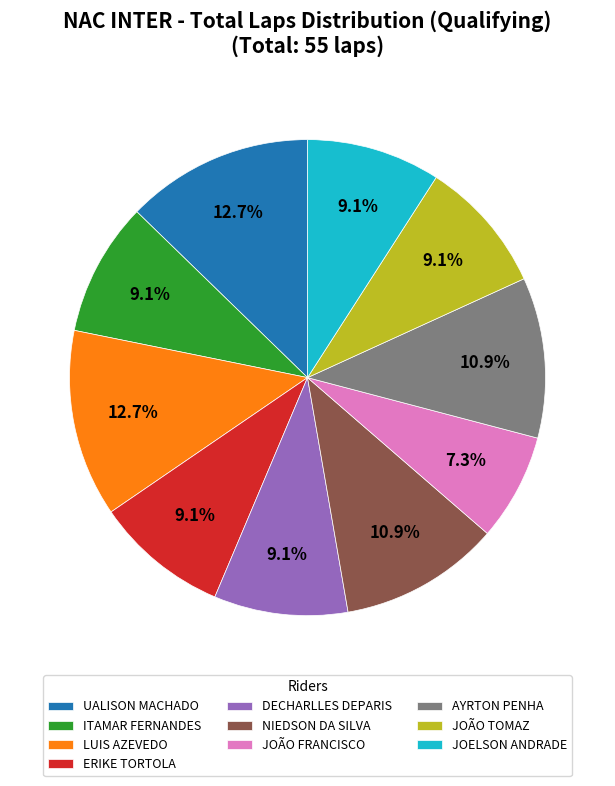

Is there a majority slice in this chart?

No